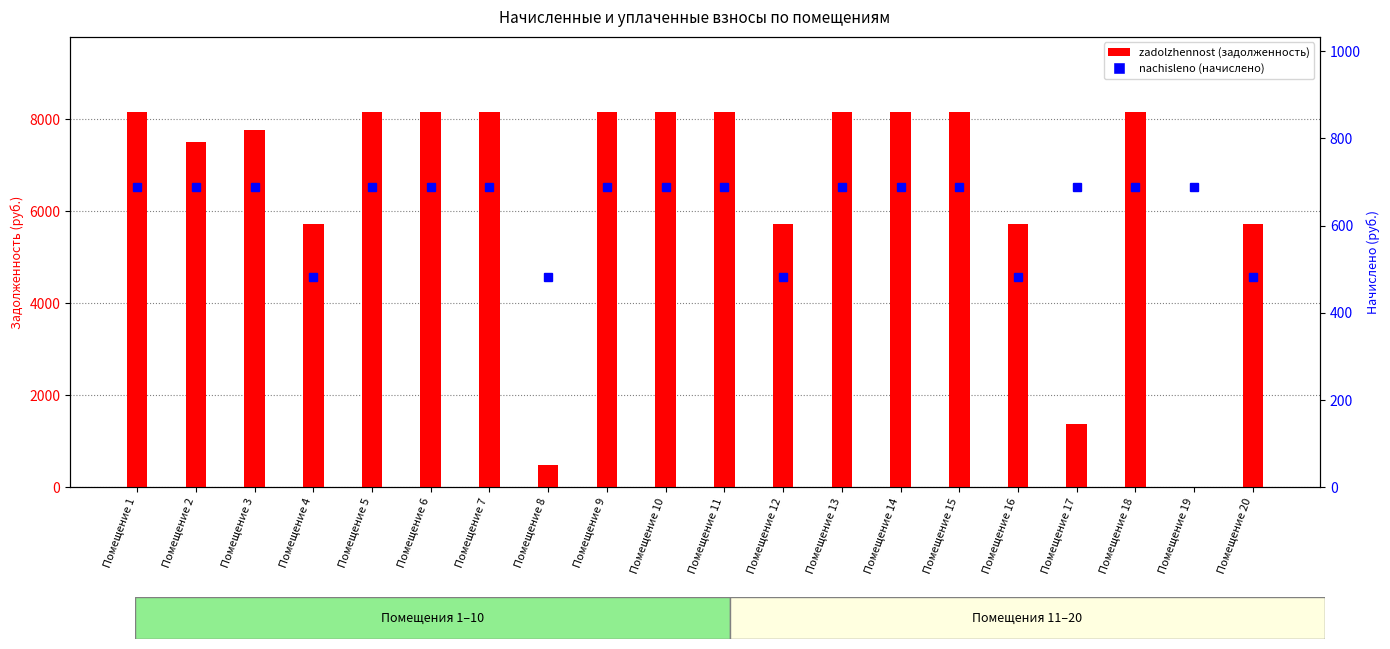

Which category has the highest value in the nachisleno series?

Помещение 1